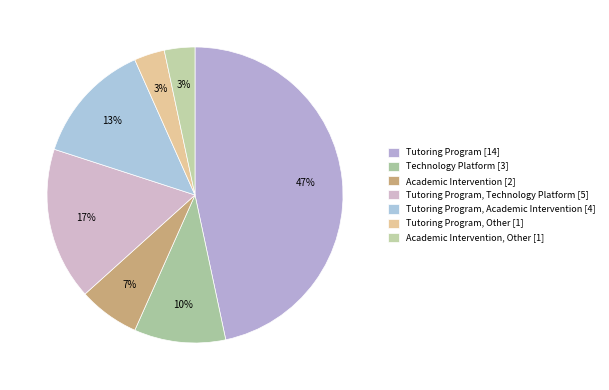

Is there any slice that represents more than half of the pie?

No